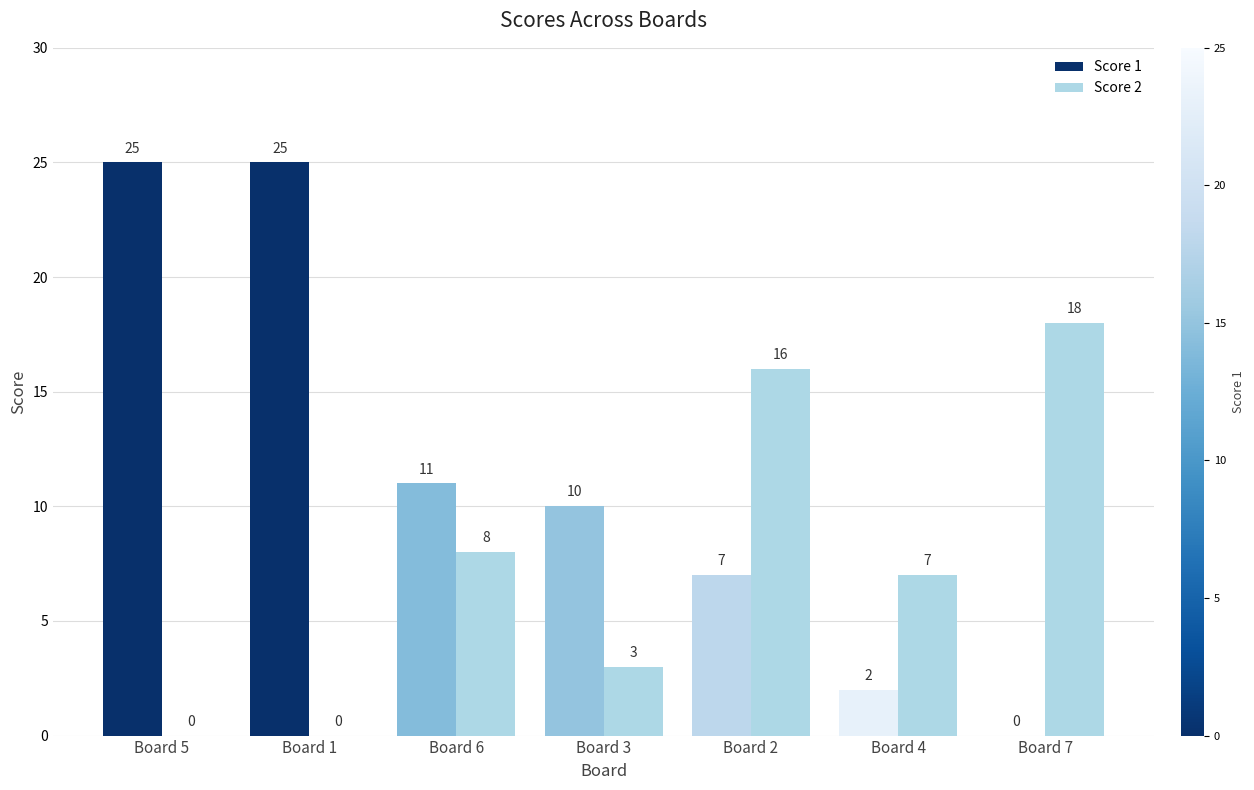

What is the average value of the Score 2 series?

7